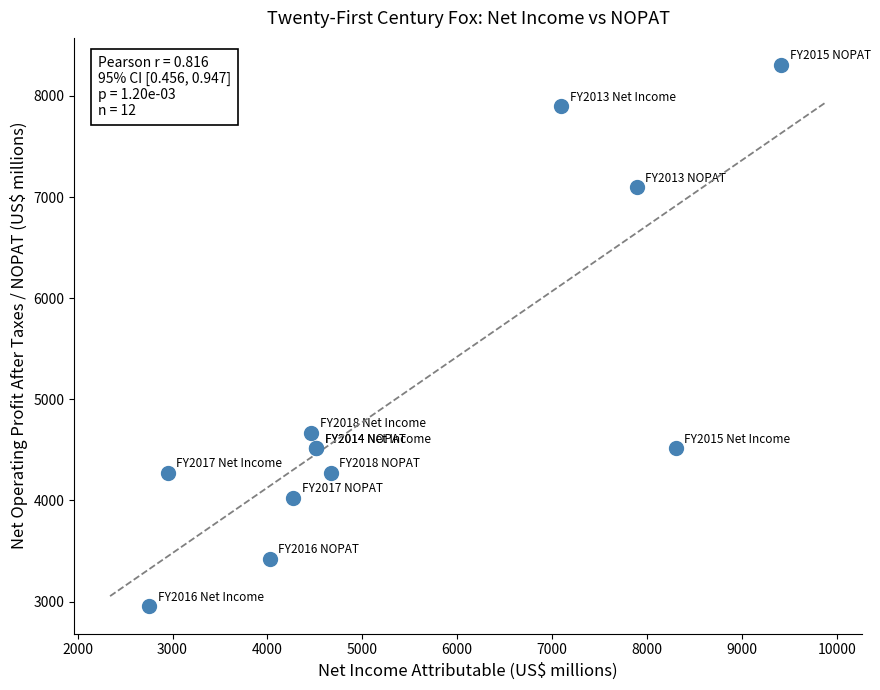

What Y value in the scatter plot is closest to 5629?

4669